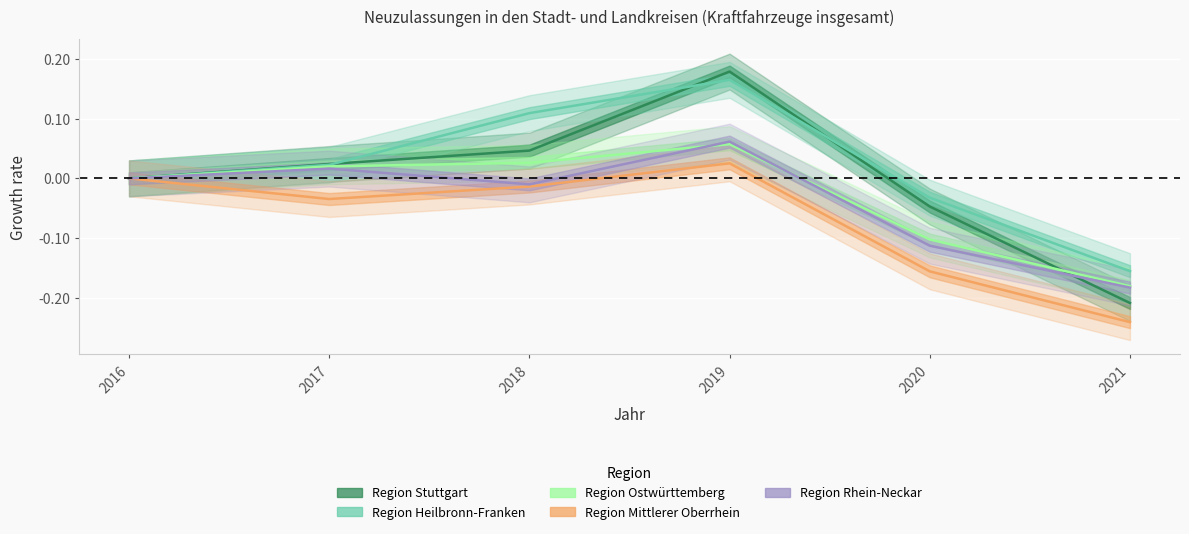

Which has a higher value, 2017 or 2019?

2019